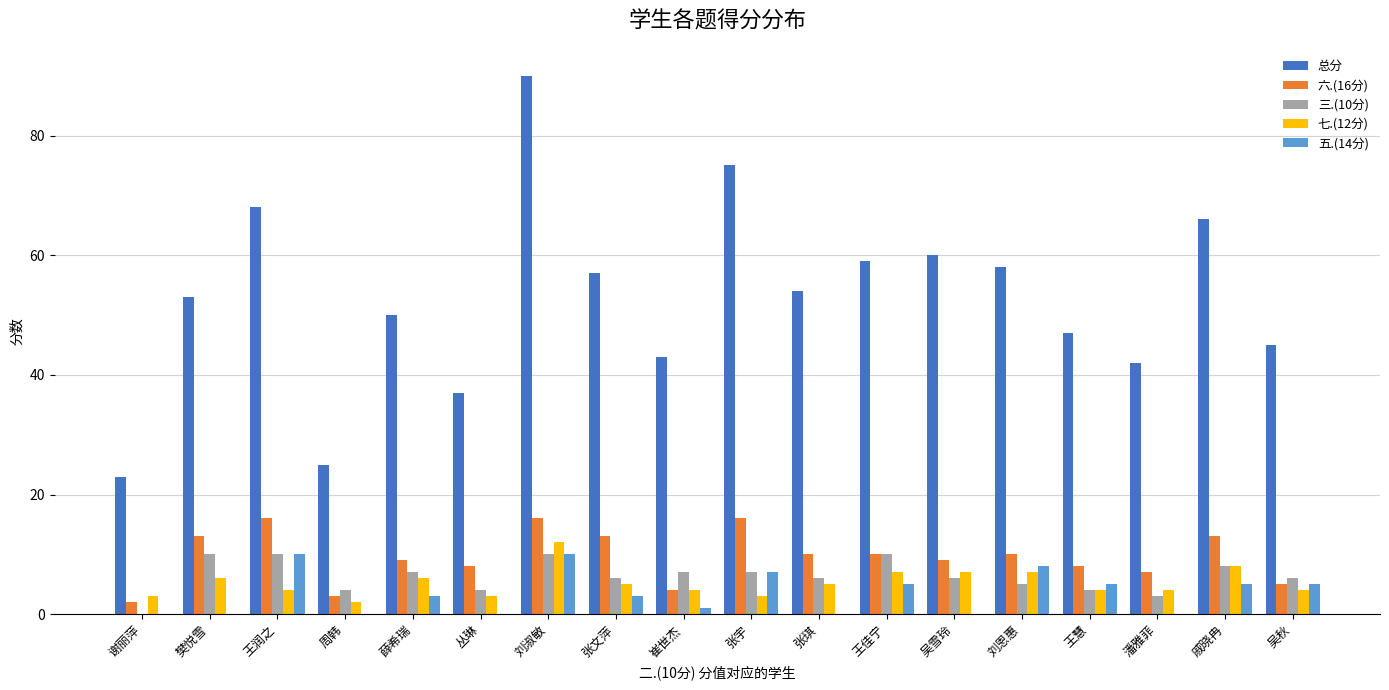

At which category is the sum across all series the highest?

刘淑敏